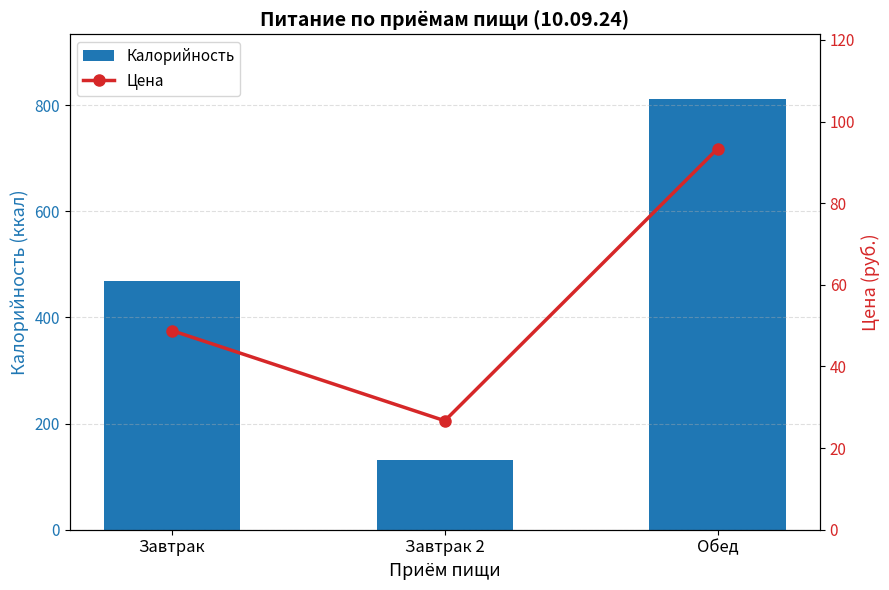

Reading left to right, what are all the values shown in this chart?

Калорийность: Завтрак=469.0	Завтрак 2=131.0	Обед=811.9
Цена: Завтрак=48.8	Завтрак 2=26.7	Обед=93.4